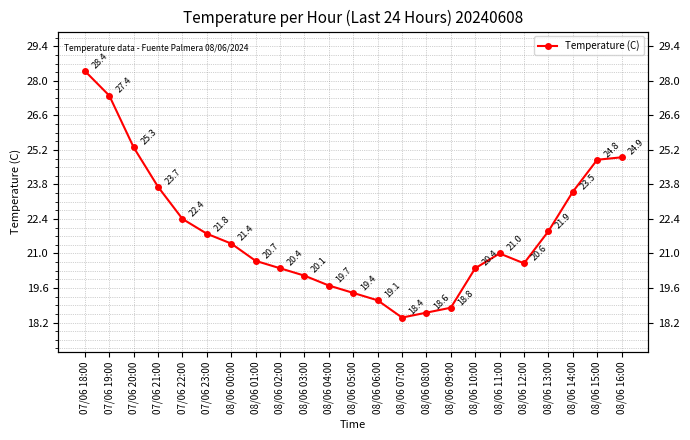

How many values exceed 21?

11